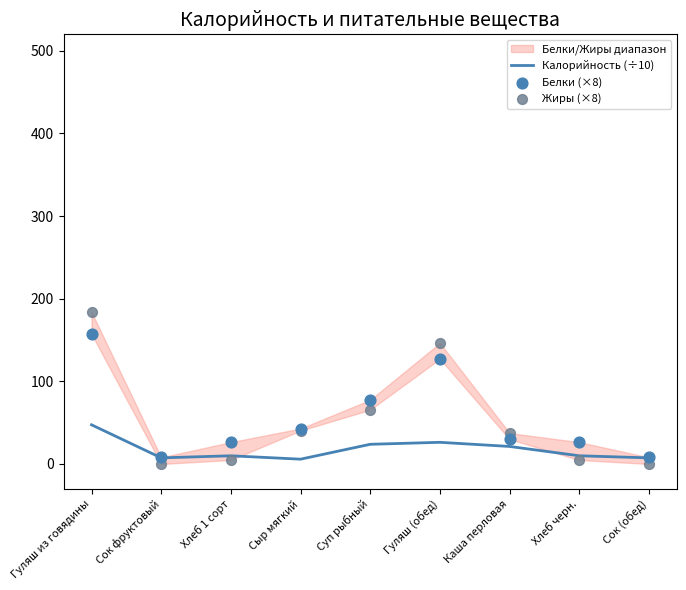

Which series contains the lowest Y value?

Жиры (×8)